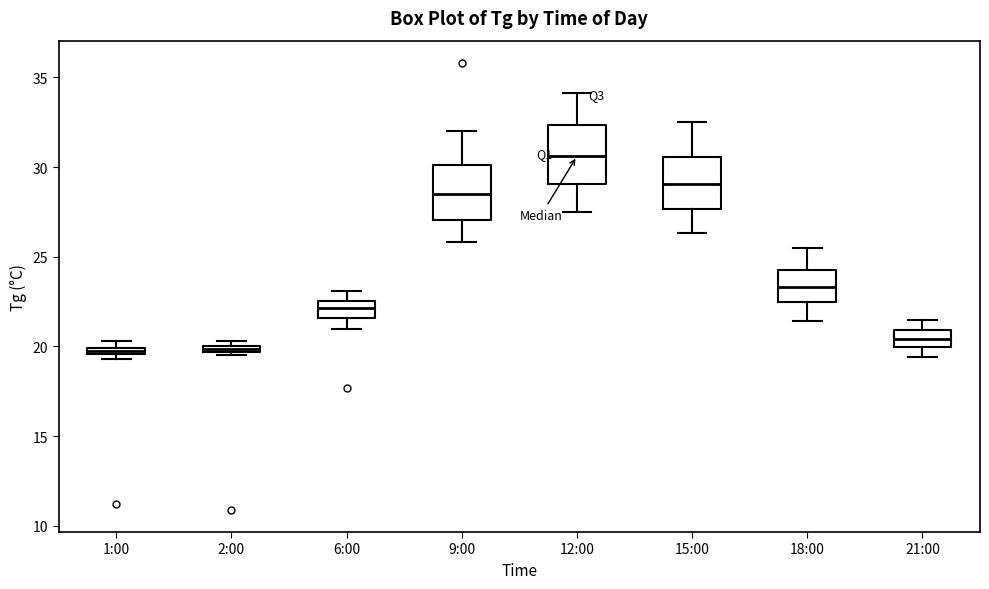

Where does the lower whisker of the box for 18:00 end on the y-axis? The values are not printed on the chart, so give them approximately, as read against the axis.

21.5